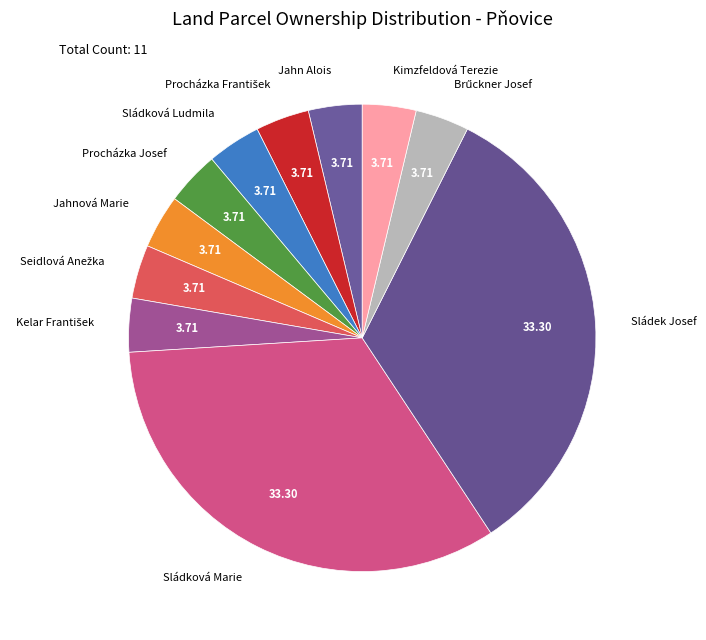

Is there any slice that represents more than half of the pie?

No